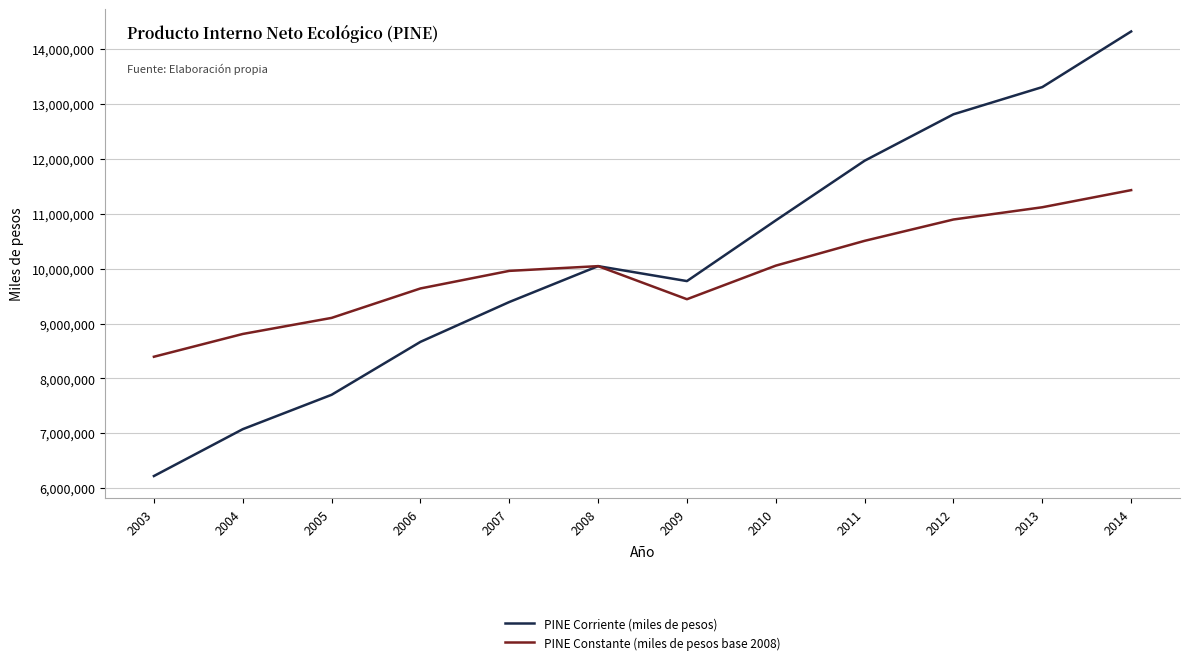

Which series has the largest total across all categories?

PINE Corriente (miles de pesos)